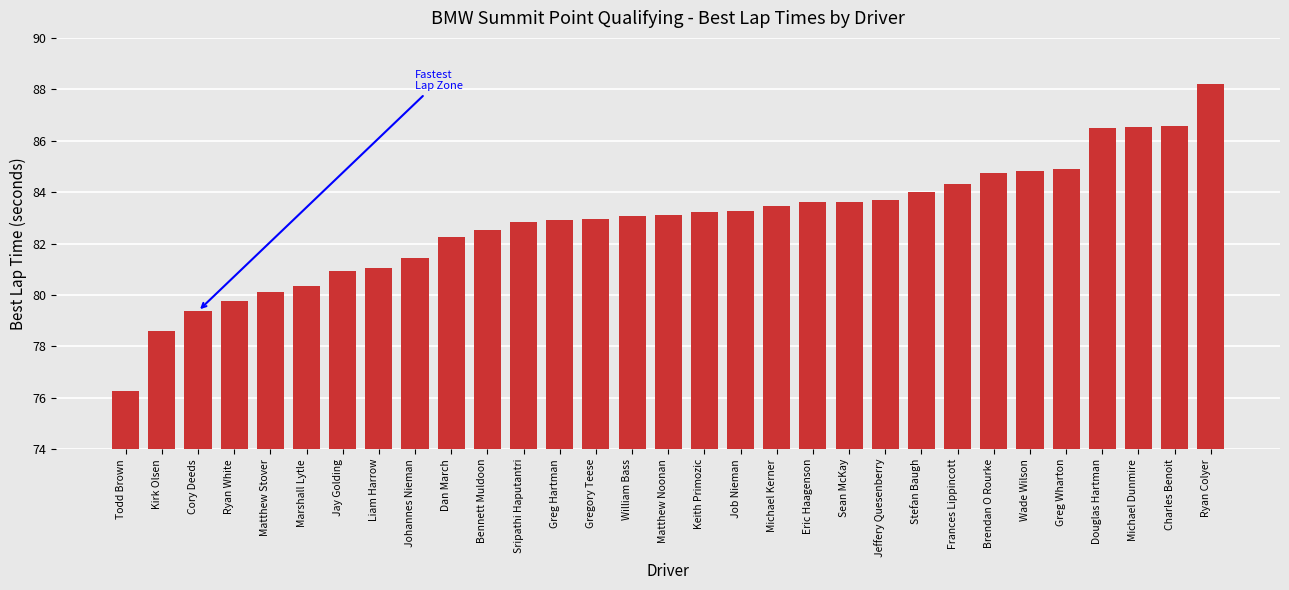

What is the approximate value at Michael Dunmire?

86.5